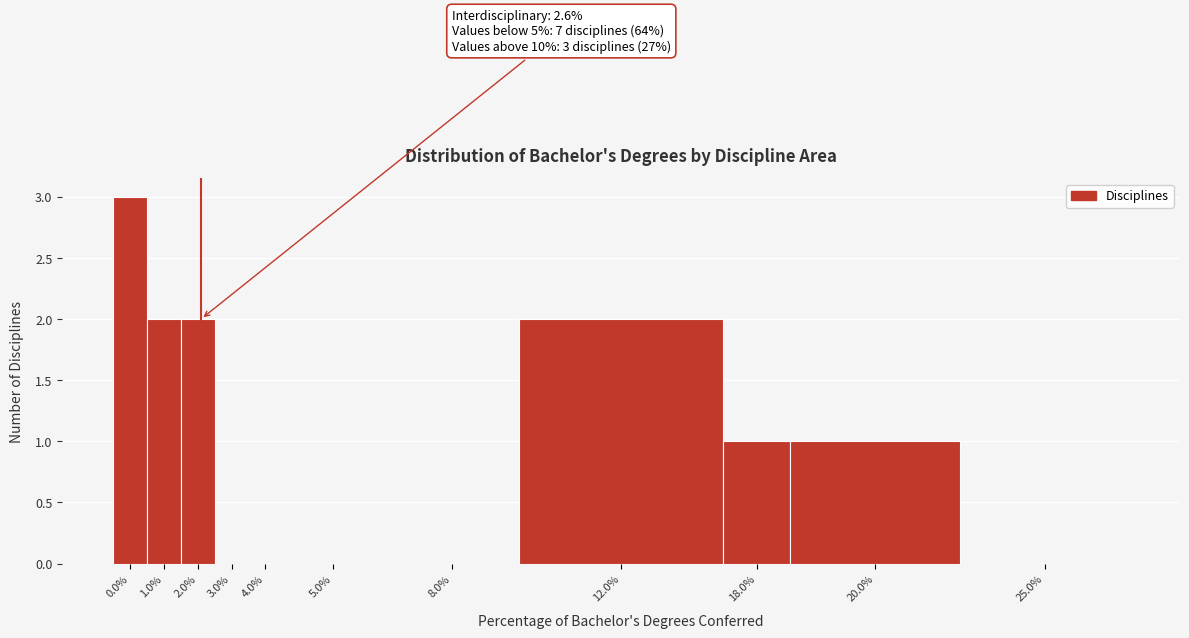

Reading left to right, transcribe all the data shown in this chart.

0.0%=3	1.0%=2	2.0%=2	3.0%=0	4.0%=0	5.0%=0	8.0%=0	12.0%=2	18.0%=1	20.0%=1	25.0%=0